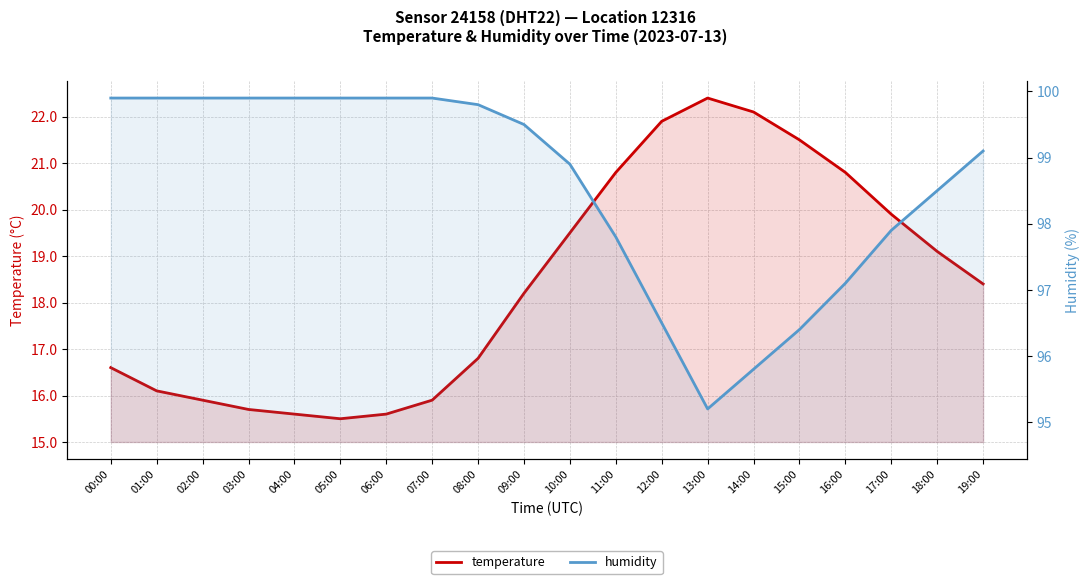

Does the chart have visible grid lines?

Yes